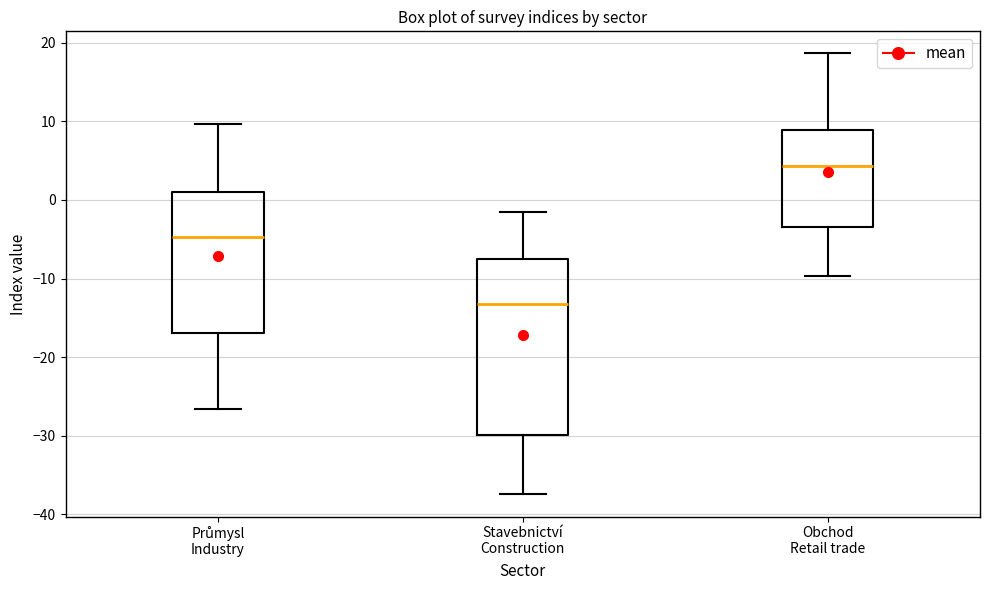

Where is the upper edge of the box for Stavebnictví Construction on the y-axis? The values are not printed on the chart, so give them approximately, as read against the axis.

-7